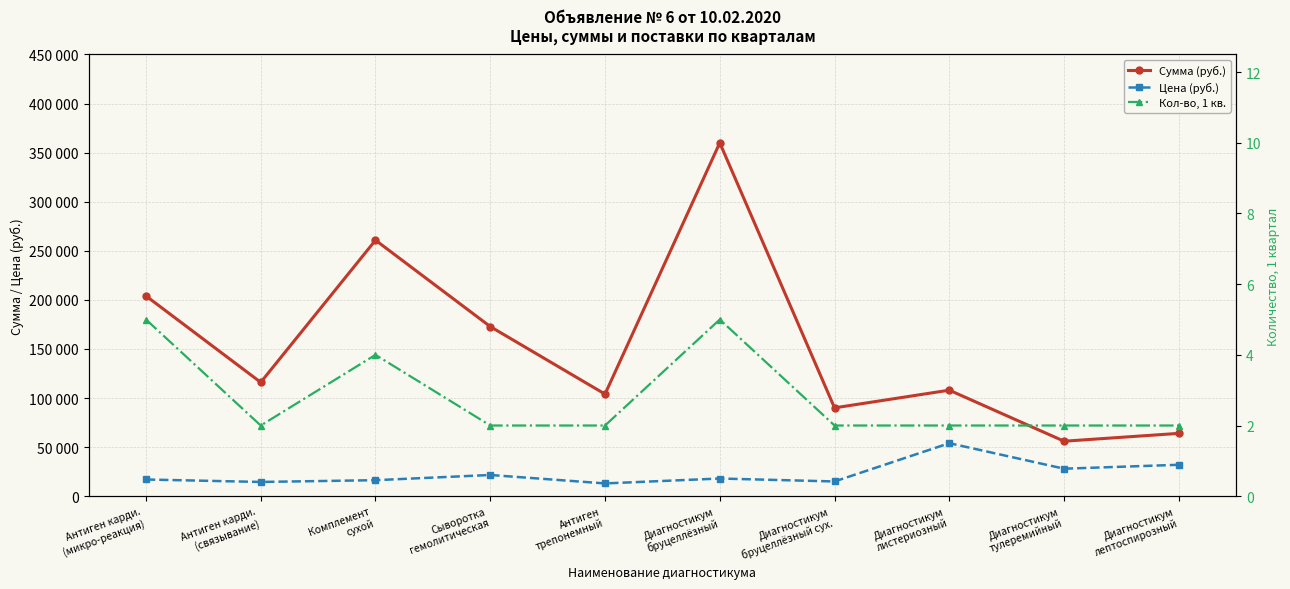

Does the chart display data point markers on the line(s)?

Yes